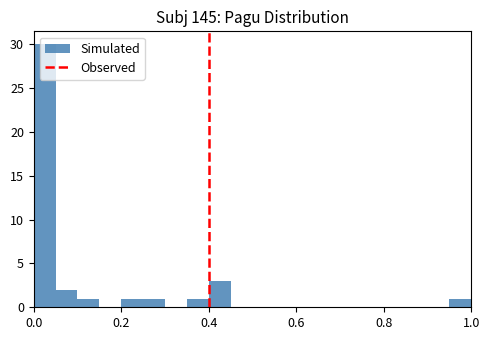

Read against the x-axis, roughly where is the centre of the tallest bar?

0.02